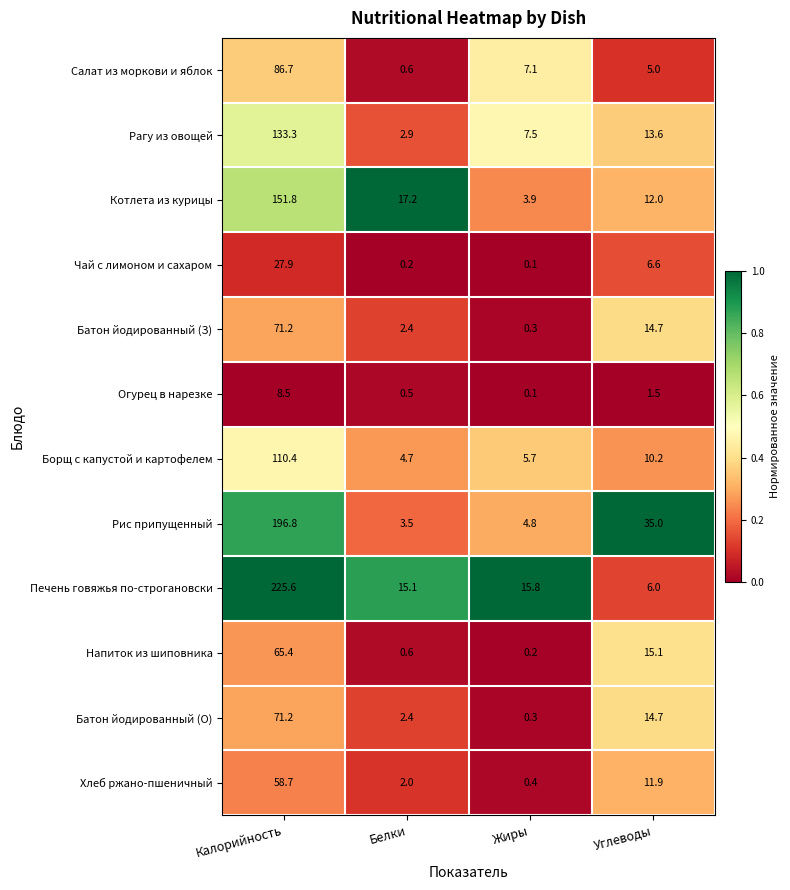

Which series has the largest total across all categories?

Печень говяжья по-строгановски